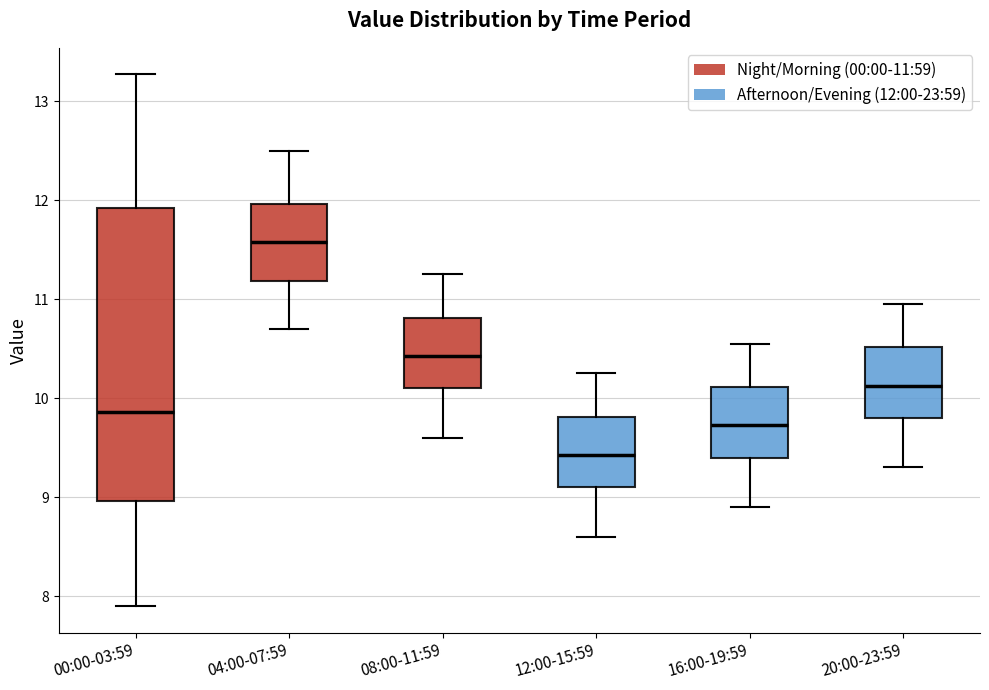

Reading left to right, read every box against the y-axis: the position of its median line, the range the box covers, and the ends of its whiskers. The values are not printed on the chart, so give them approximately, as read against the axis.

00:00-03:59: median 9.9, box 9.0 to 11.9, whiskers 7.9 to 13.3
04:00-07:59: median 11.6, box 11.2 to 12.0, whiskers 10.7 to 12.5
08:00-11:59: median 10.4, box 10.1 to 10.8, whiskers 9.6 to 11.3
12:00-15:59: median 9.4, box 9.1 to 9.8, whiskers 8.6 to 10.3
16:00-19:59: median 9.7, box 9.4 to 10.1, whiskers 8.9 to 10.6
20:00-23:59: median 10.1, box 9.8 to 10.5, whiskers 9.3 to 11.0